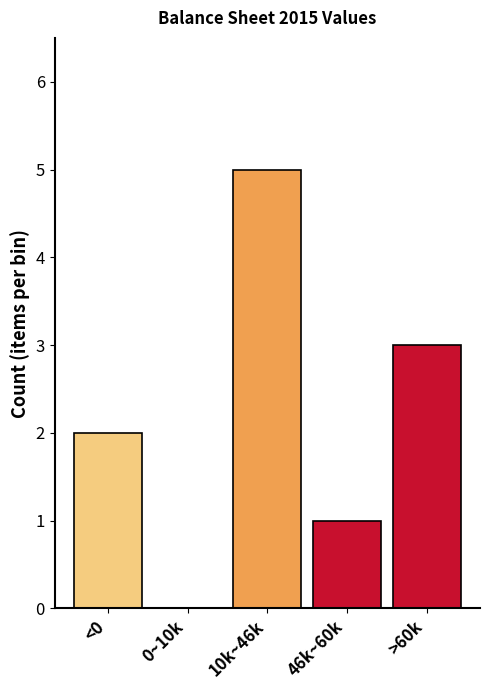

Reading left to right, list all the values displayed in this chart.

<0=2	0~10k=0	10k~46k=5	46k~60k=1	>60k=3